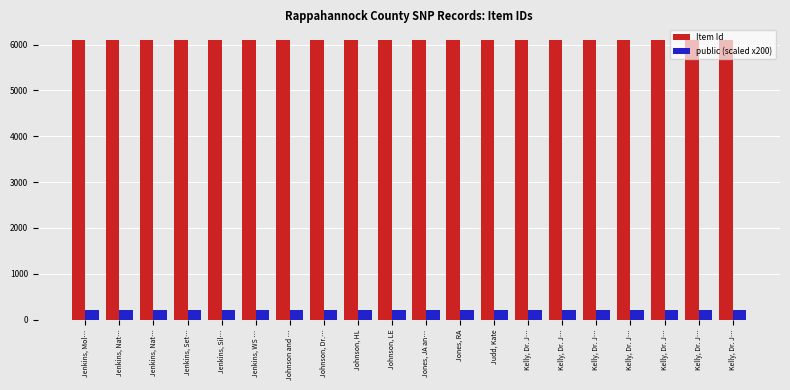

At which category is the sum across all series the highest?

Jenkins, Mol…